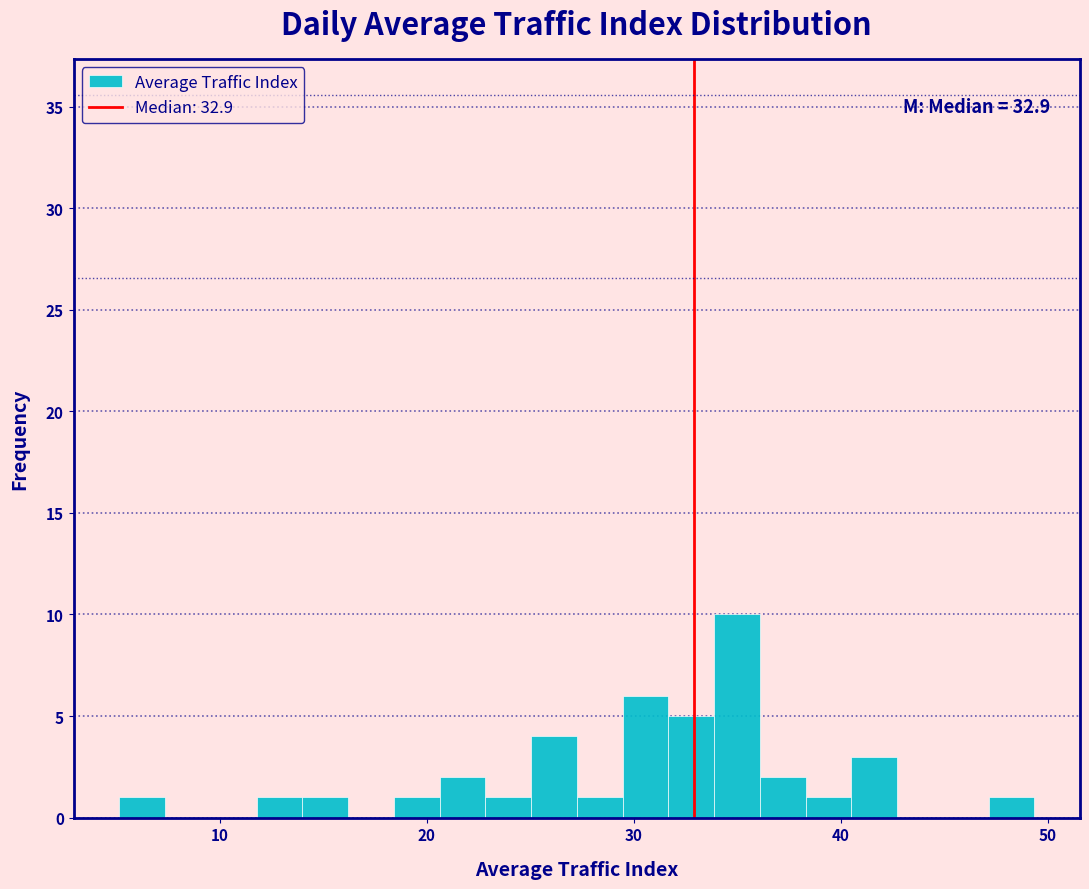

Around what value on the x-axis is the tallest bar? Give the approximate position of its centre, as read against the axis.

35